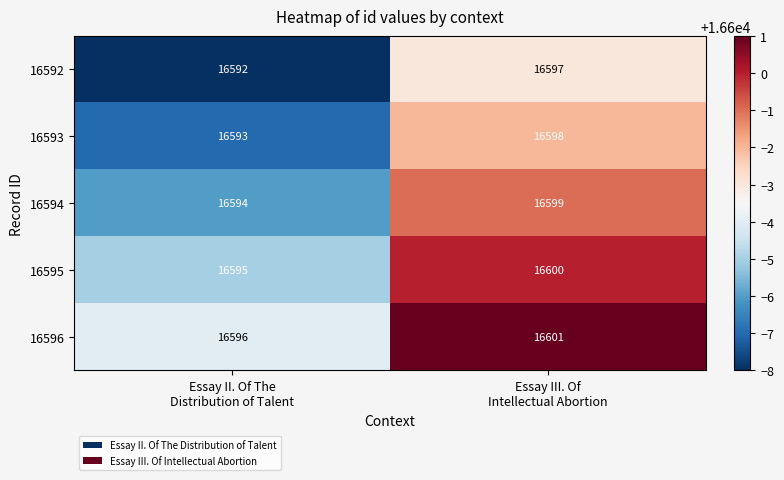

Reading right to left, transcribe all the data shown in this chart.

16592: 16597	16592
16593: 16598	16593
16594: 16599	16594
16595: 16600	16595
16596: 16601	16596